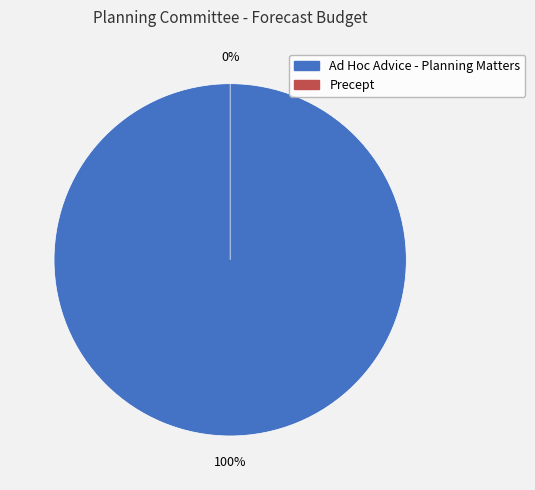

Between Precept and Ad Hoc Advice - Planning Matters, which is larger?

Ad Hoc Advice - Planning Matters